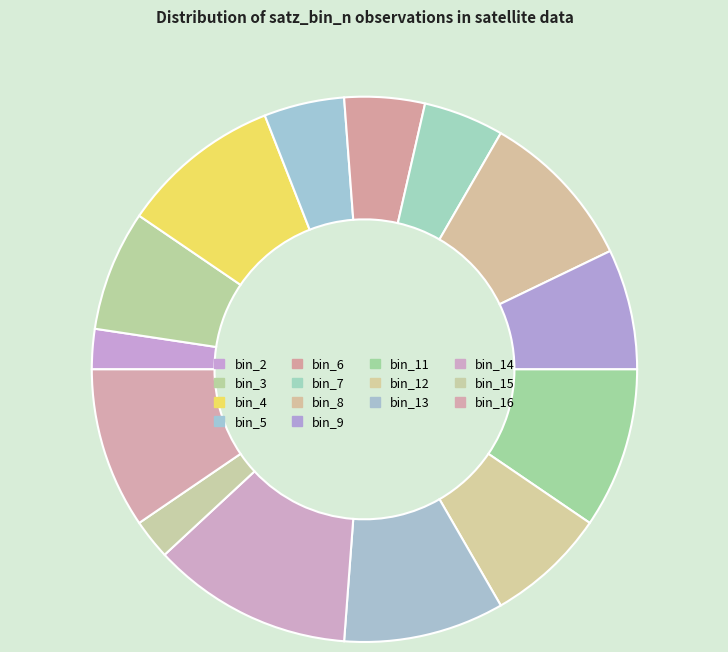

How many slices are in this pie chart?

14